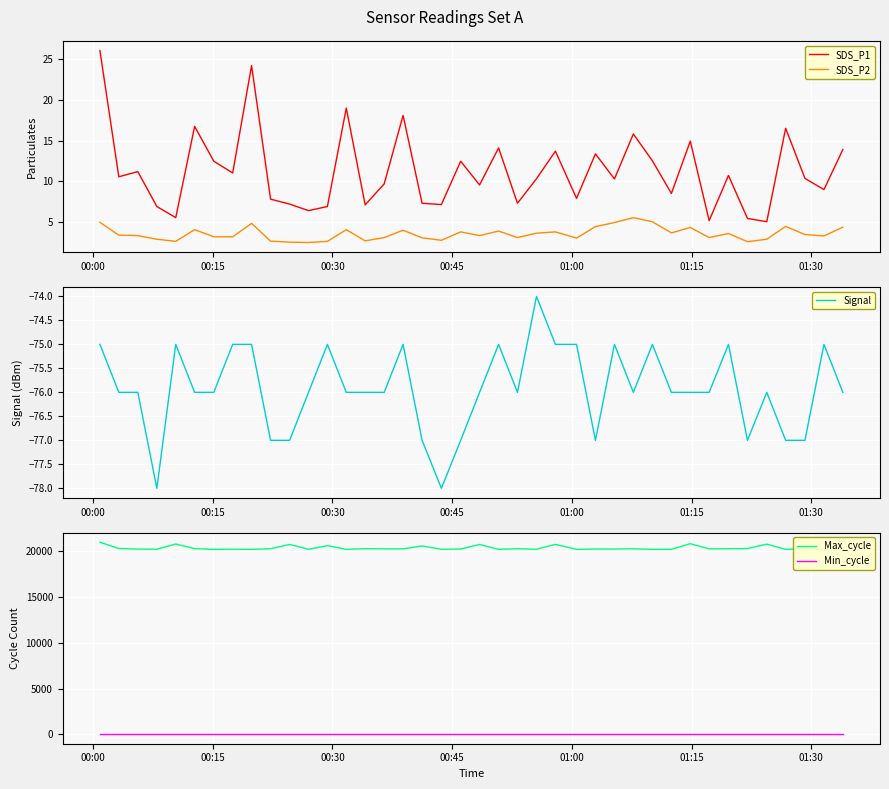

True or false: SDS_P2 and SDS_P1 intersect in this chart.

False